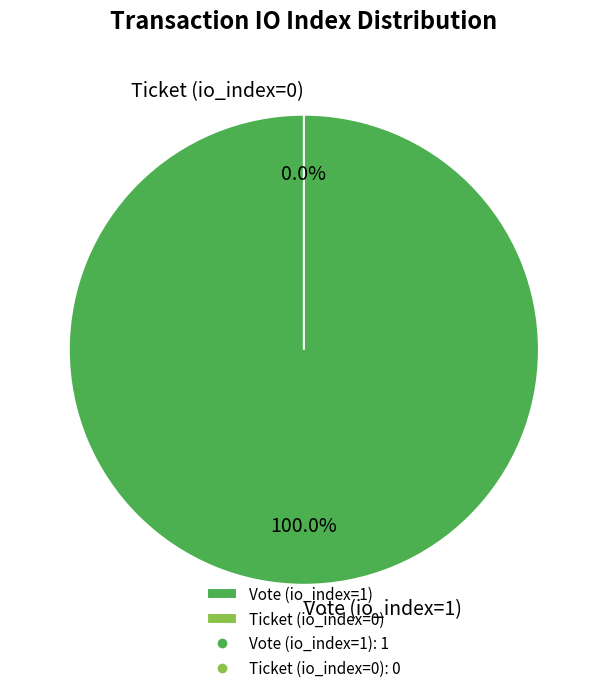

Count the number of slices in the pie.

2